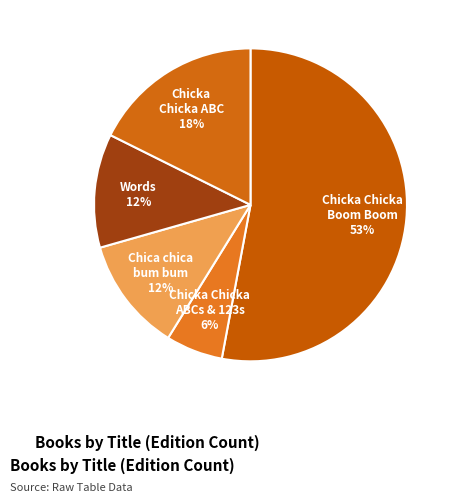

Count the number of slices in the pie.

5